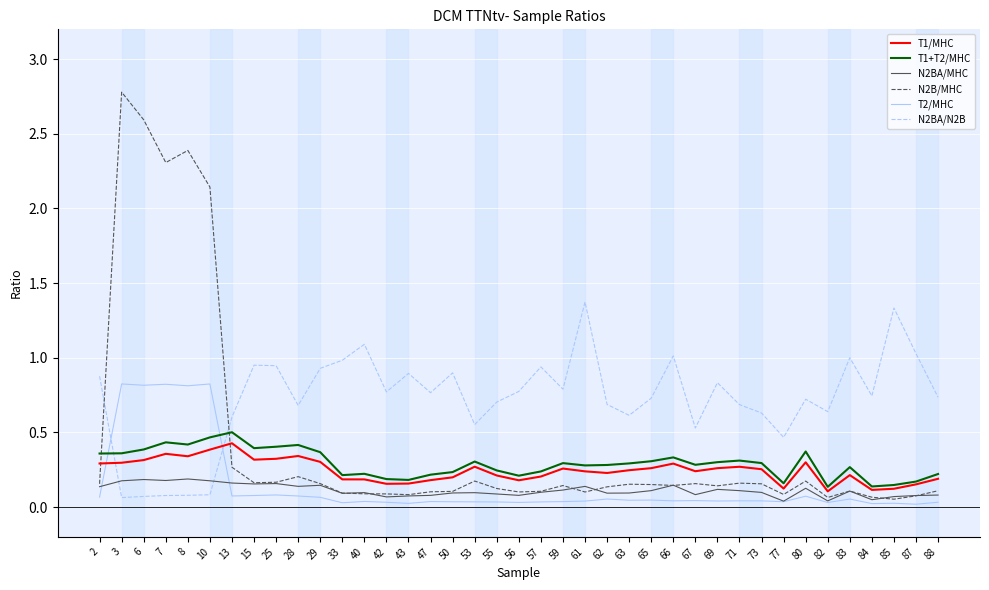

What is the greatest value displayed?

2.8